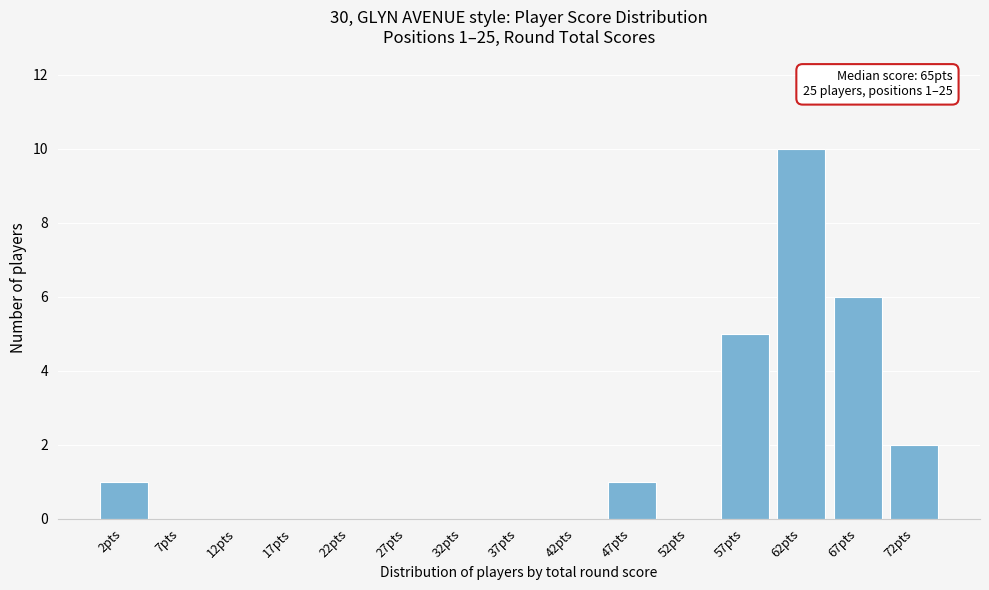

Reading left to right, extract all data points from this chart.

2pts=1	7pts=0	12pts=0	17pts=0	22pts=0	27pts=0	32pts=0	37pts=0	42pts=0	47pts=1	52pts=0	57pts=5	62pts=10	67pts=6	72pts=2